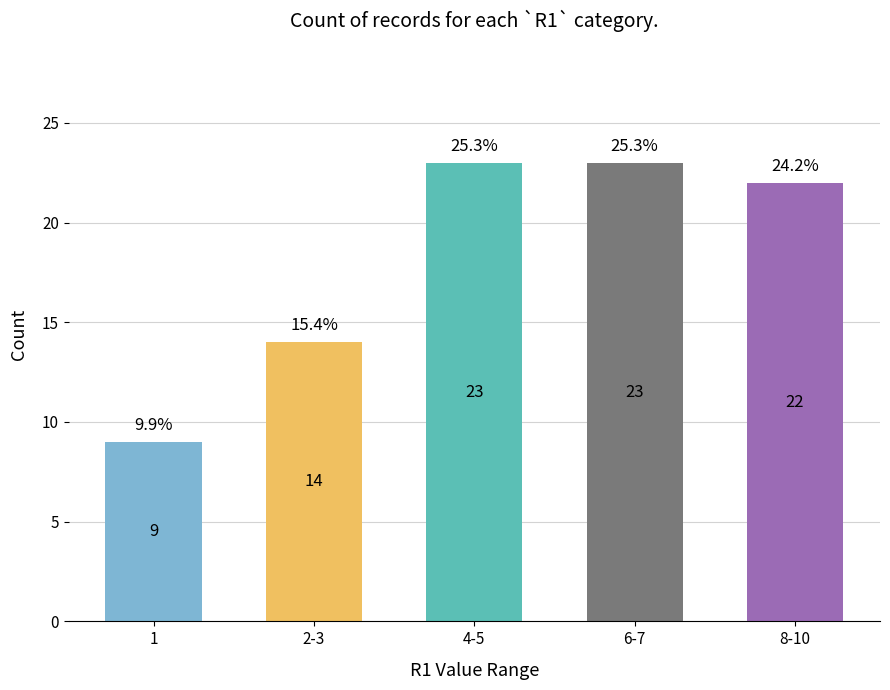

What is the change in value from 1 to 8-10?

+13